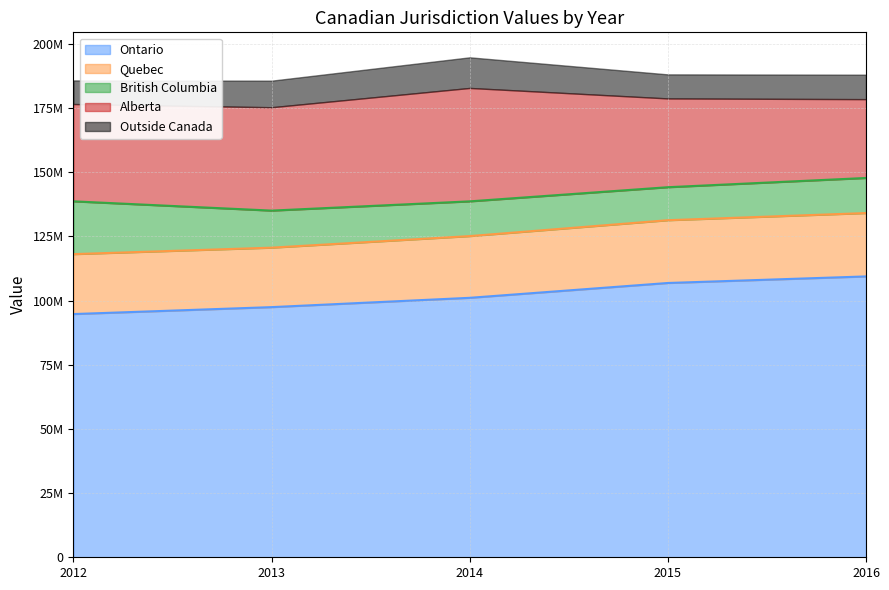

What is the difference between the highest and lowest values at 2014?

89128353